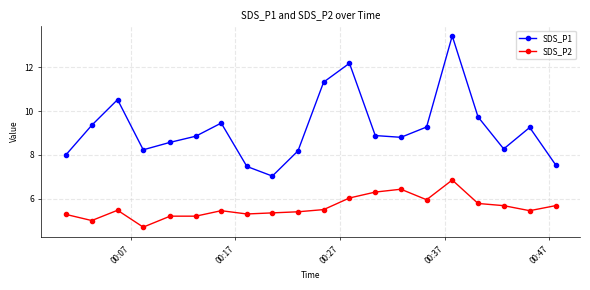

What is the value of the SDS_P2 point at the 20th from the left?

5.7